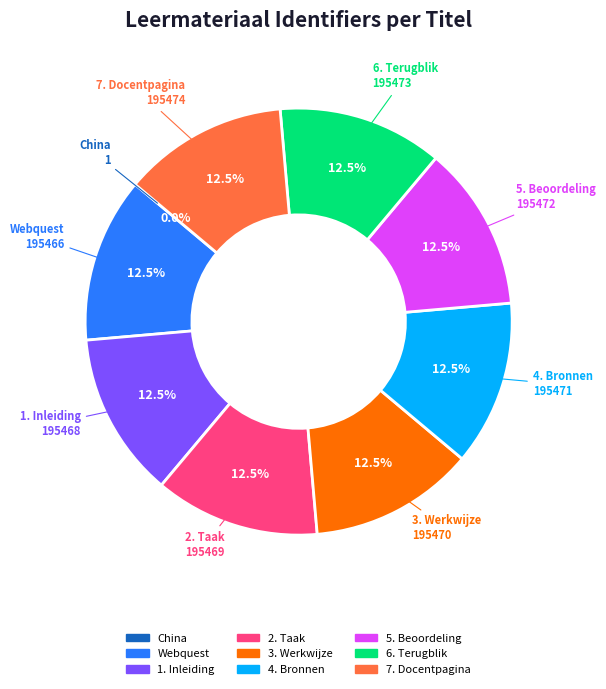

Approximately how many times larger is the value at 5. Beoordeling compared to 4. Bronnen?

1.0